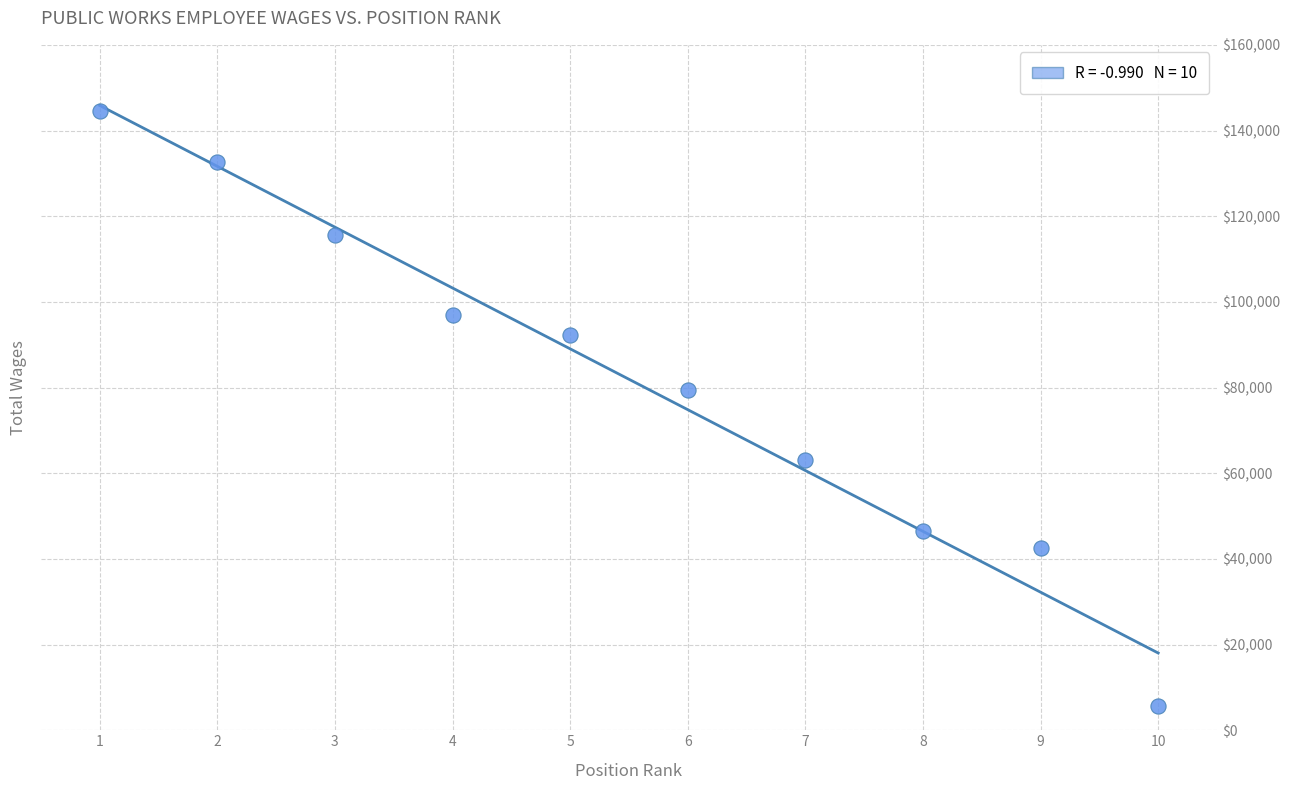

What is the range of Y values (max minus min)?

139044